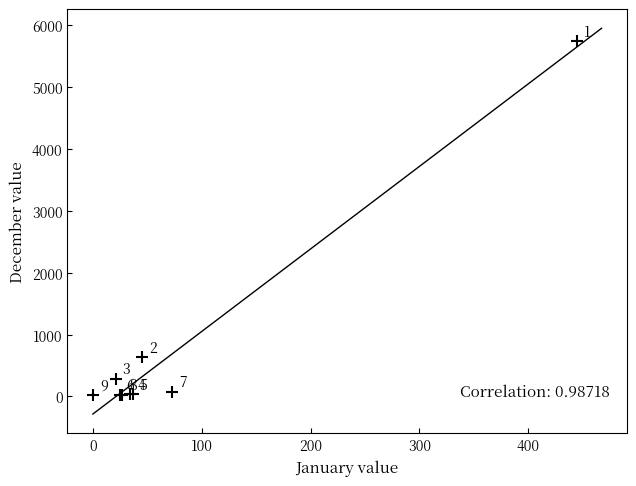

What Y value in the scatter plot is closest to 2878?

635.0